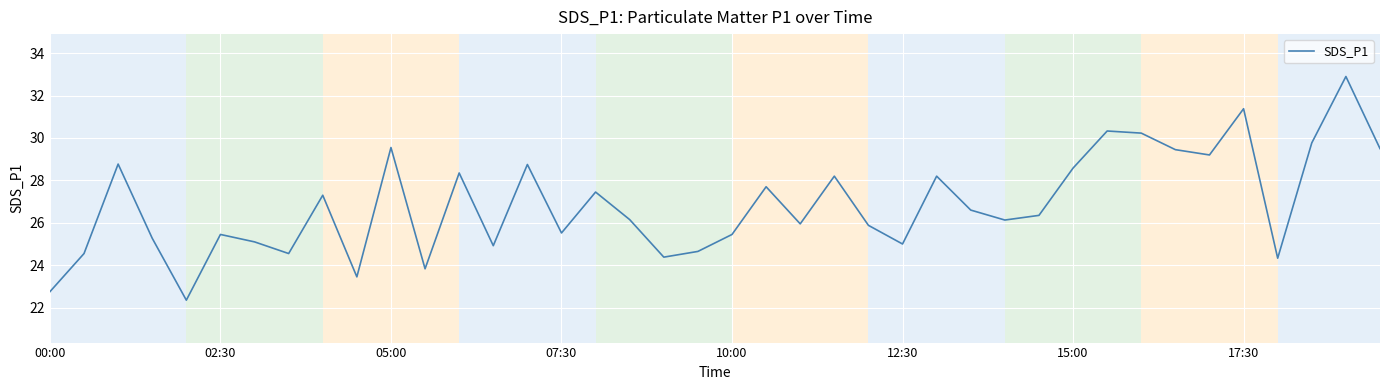

What is the maximum value shown in the chart?

32.9